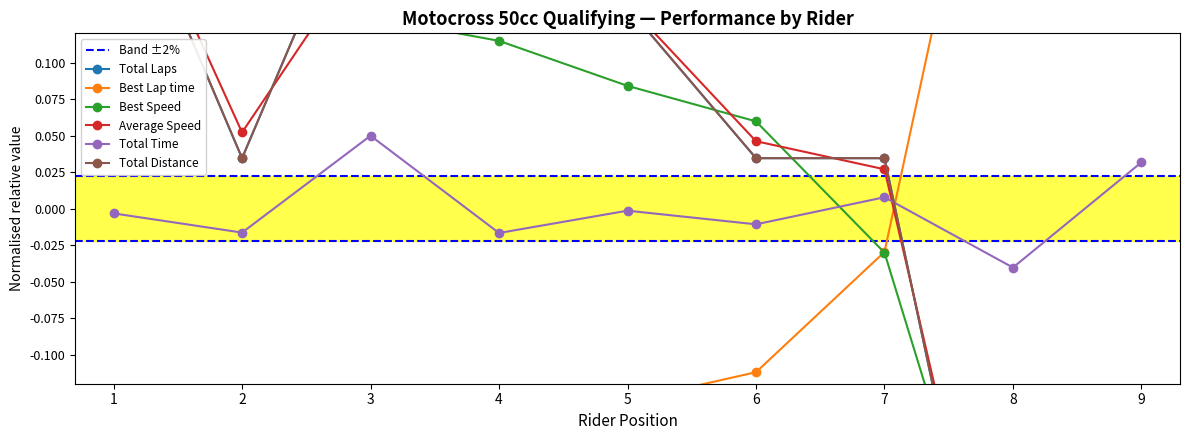

At how many categories does at least one series exceed 0?

9